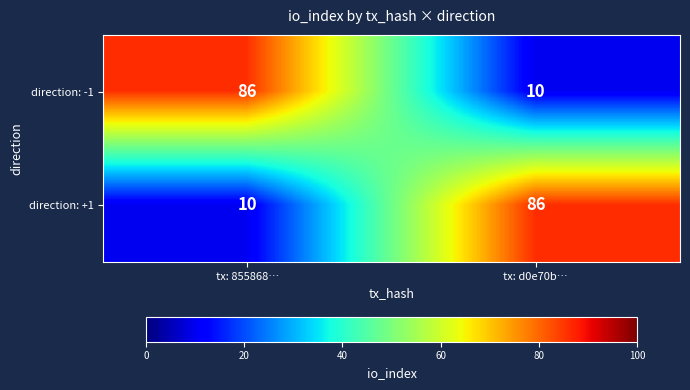

What is the minimum value shown in the chart?

10